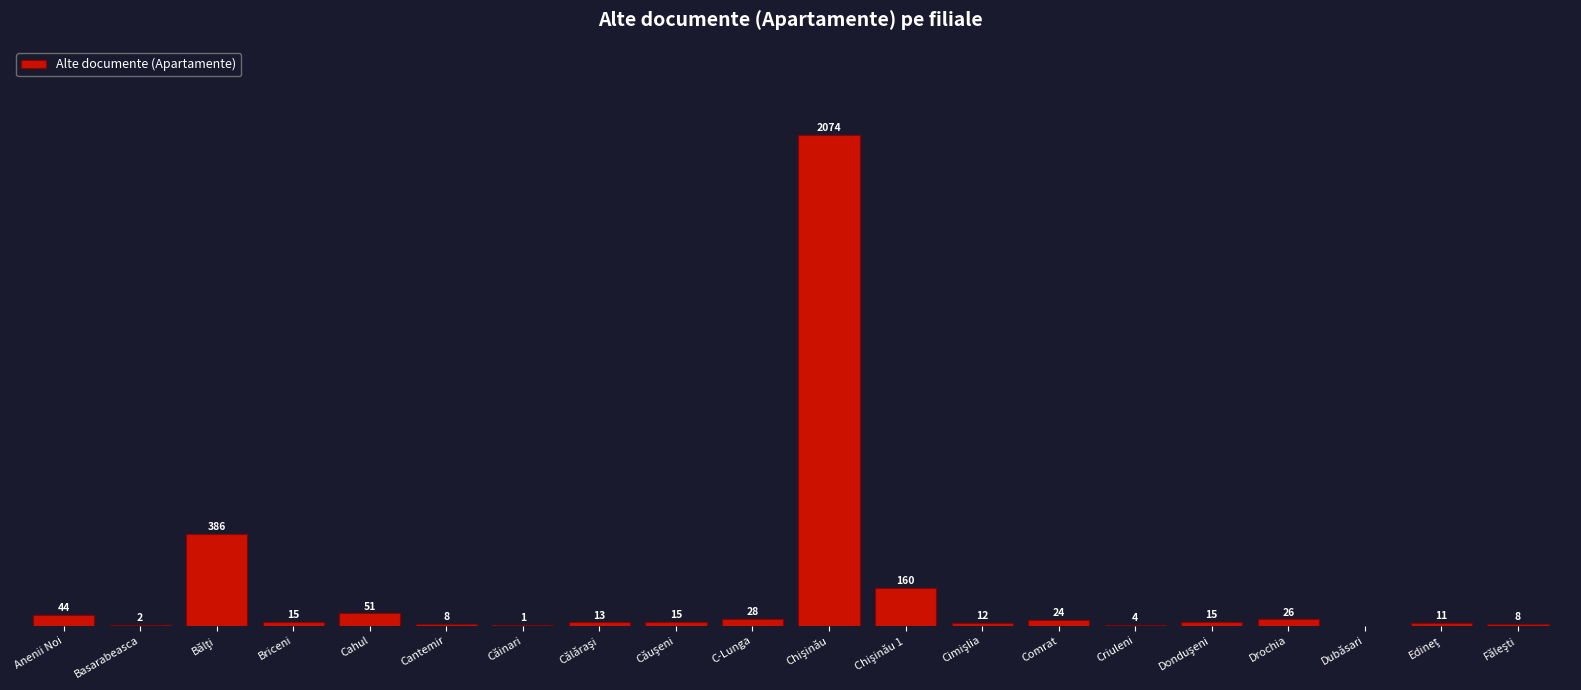

At which label does the data first exceed 15?

Anenii Noi